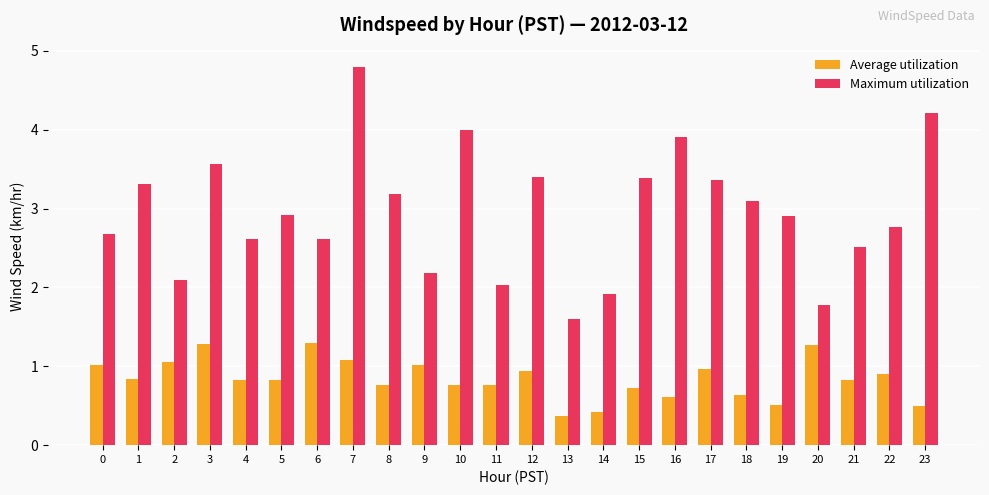

At which label does Maximum utilization reach its minimum?

13